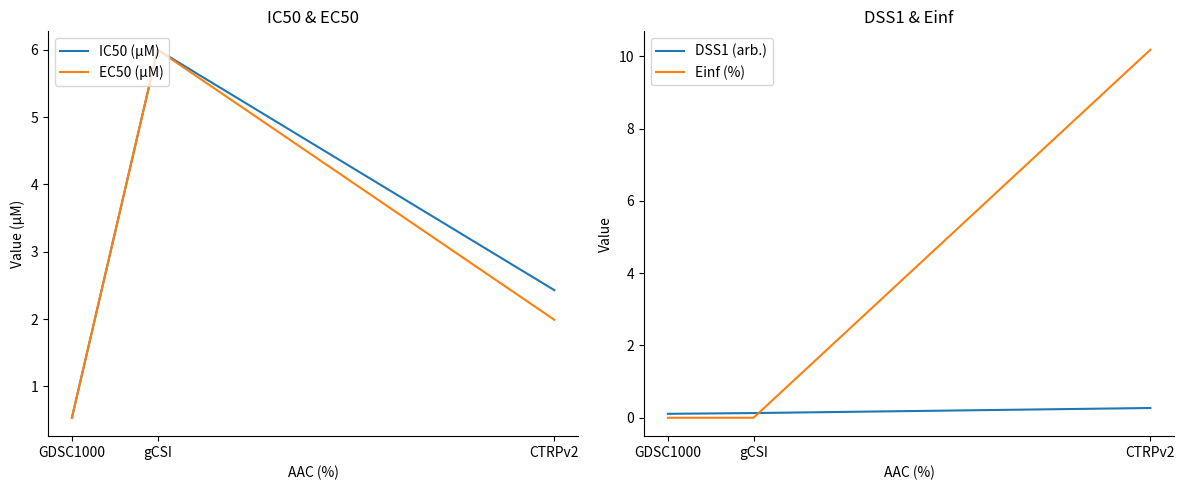

What is the sum of all DSS1 (arb.) values?

0.5